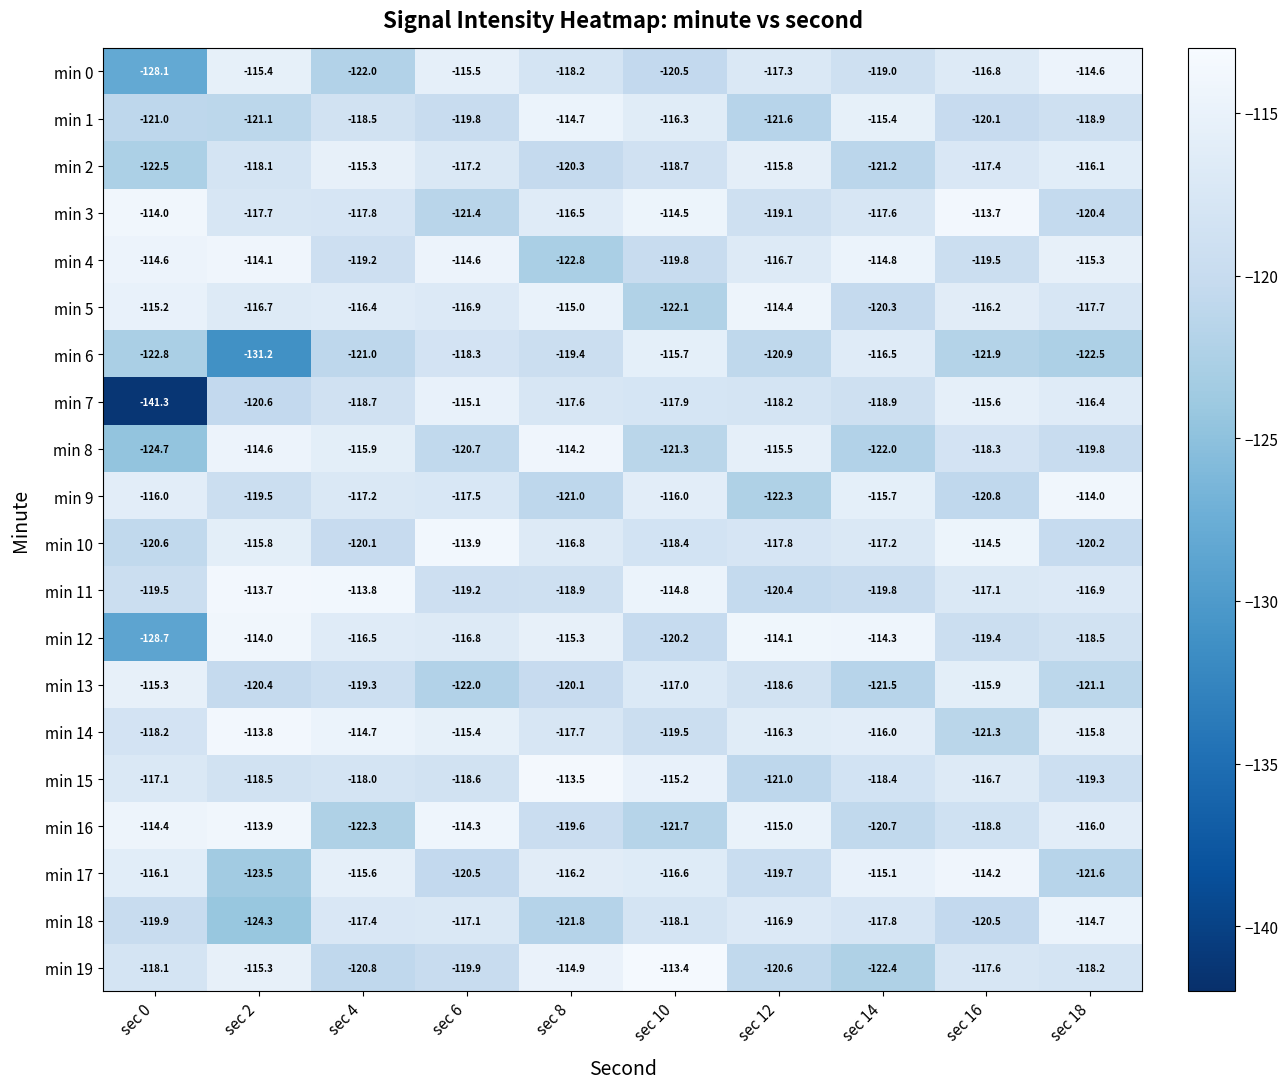

What is the difference between the min 2 values at sec 12 and sec 0?

6.7